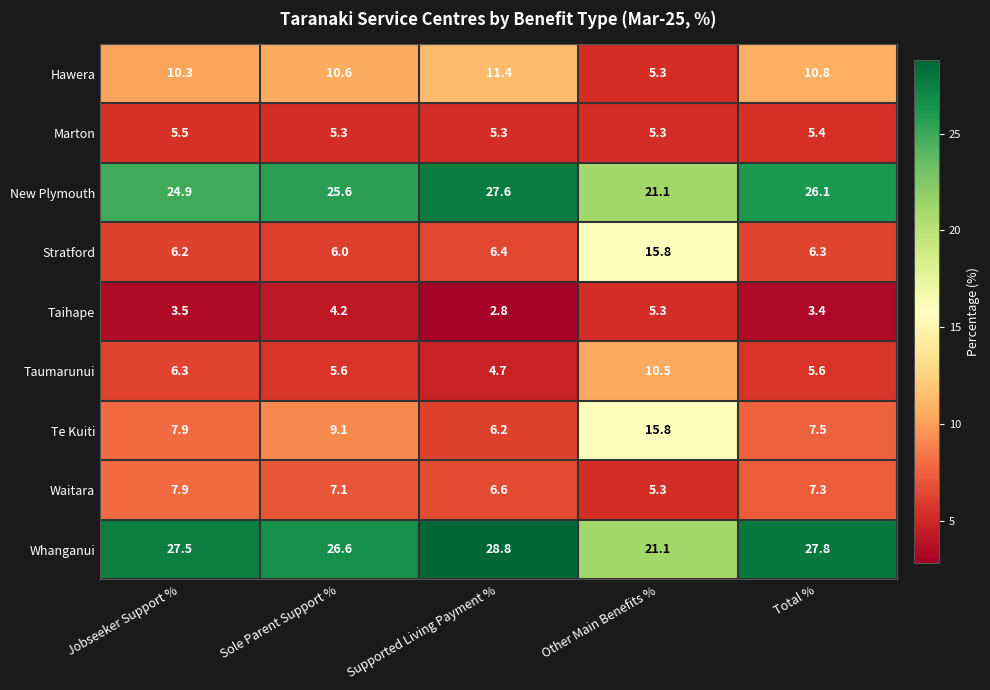

Which series has the largest total across all categories?

Whanganui